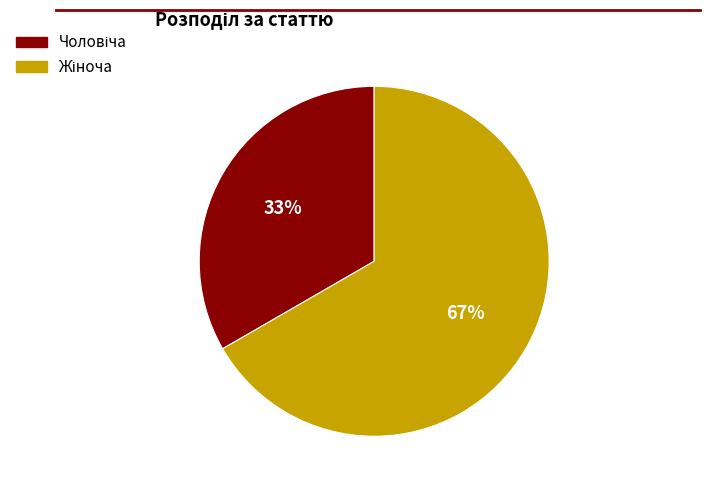

Is there a majority slice in this chart?

Yes